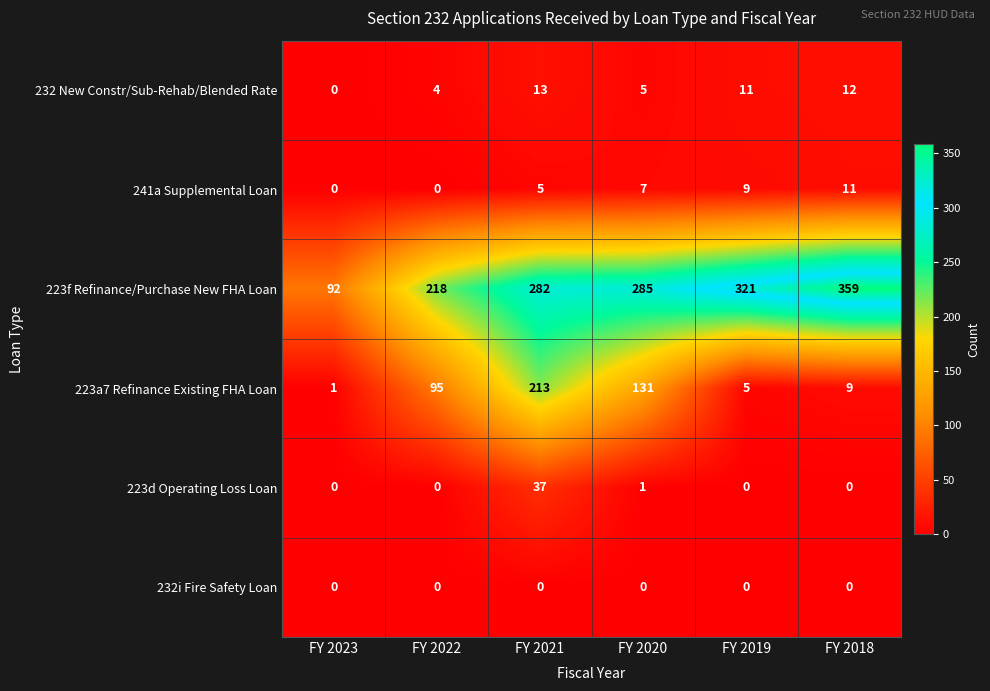

List the series in order of their peak value, lowest first.

232i Fire Safety Loan, 241a Supplemental Loan, 232 New Constr/Sub-Rehab/Blended Rate, 223d Operating Loss Loan, 223a7 Refinance Existing FHA Loan, 223f Refinance/Purchase New FHA Loan